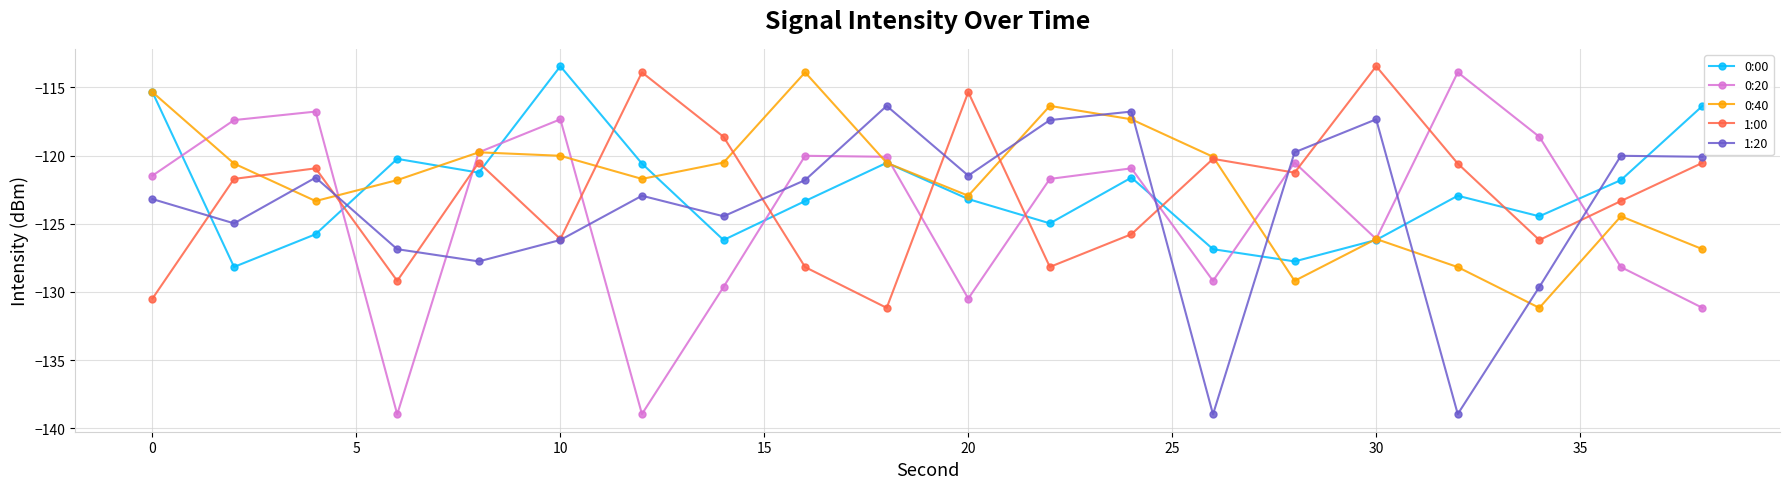

What is the maximum value shown in the chart?

-113.4